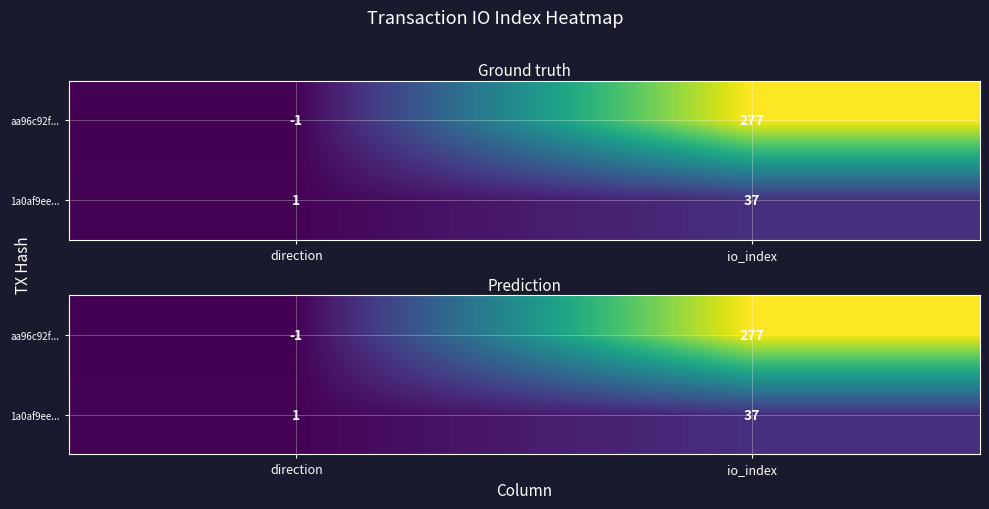

Count the number of categories in the chart.

2